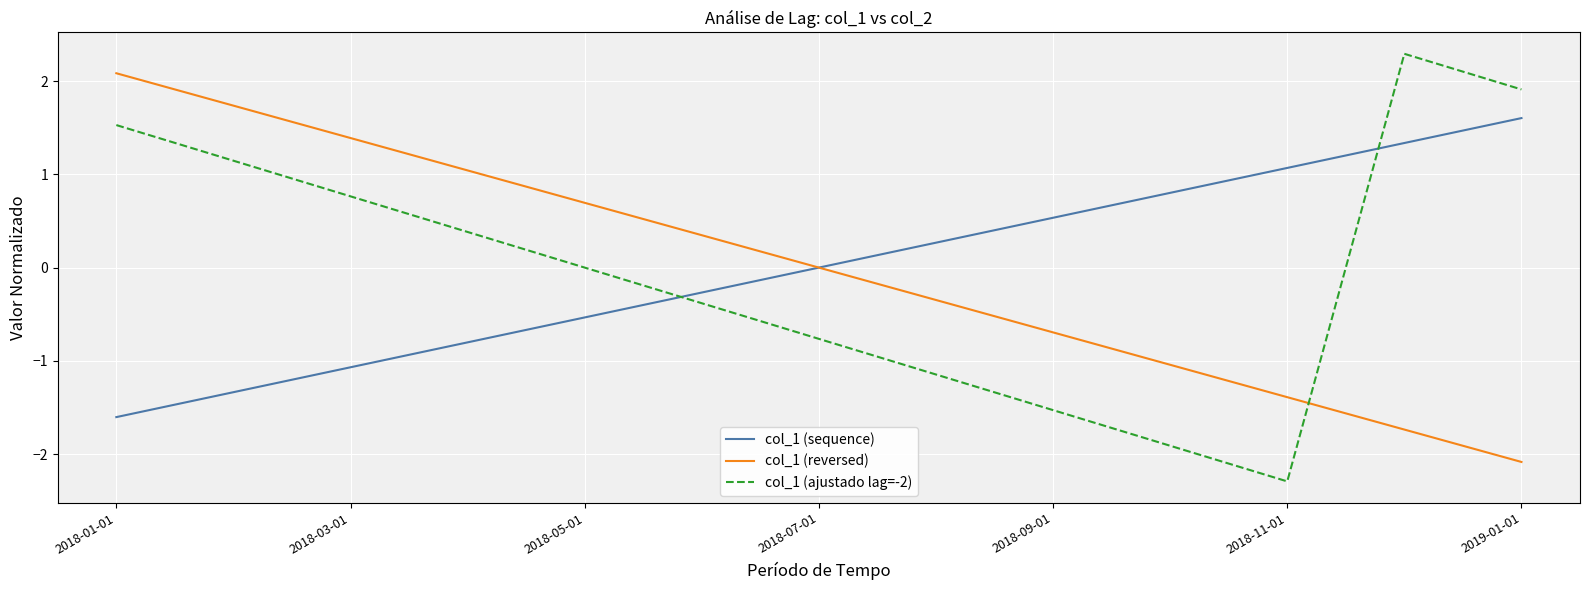

Which series has the widest spread of values?

col_1 (ajustado lag=-2)